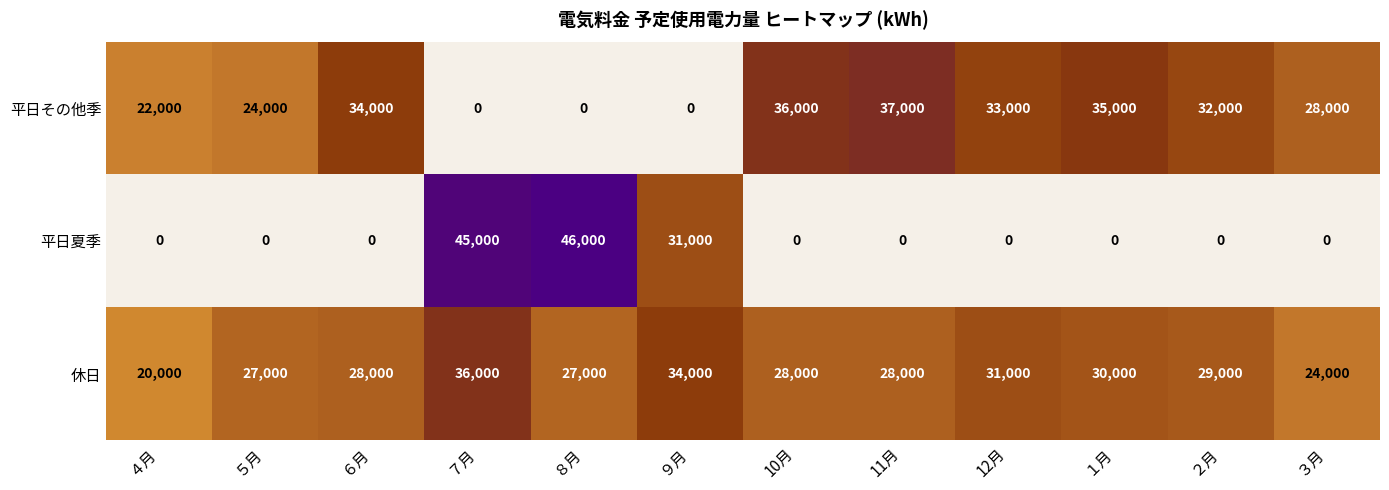

What is the total value across all series at ５月?

51000